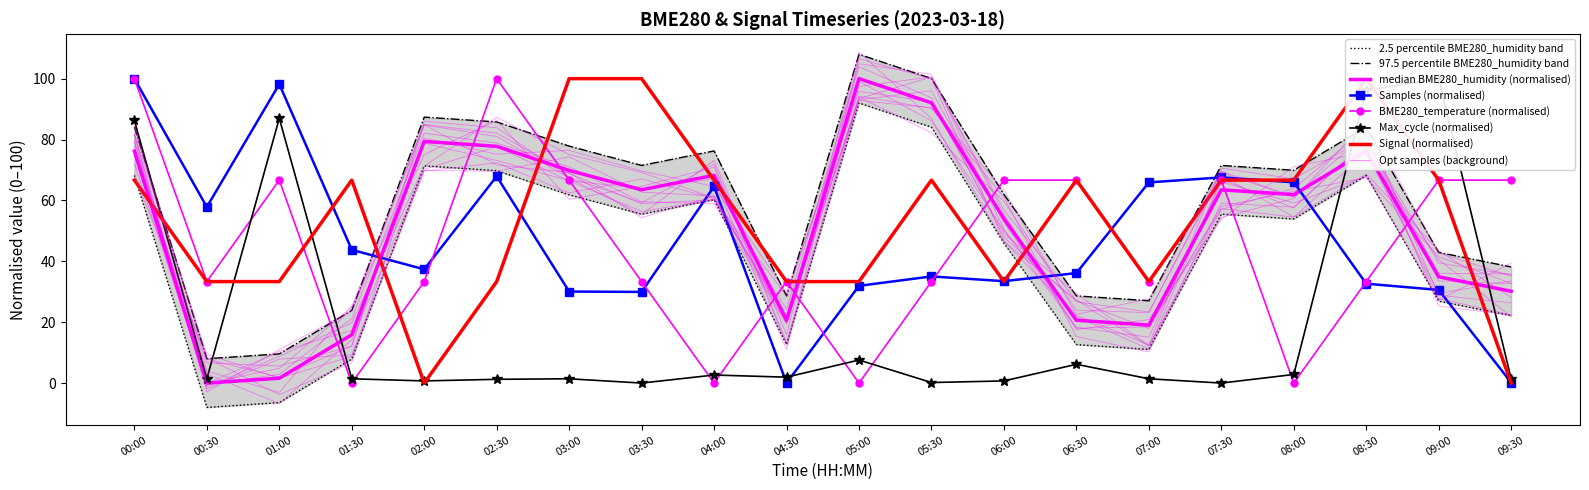

What is the difference between the maximum and minimum values in the Signal series?

100.0